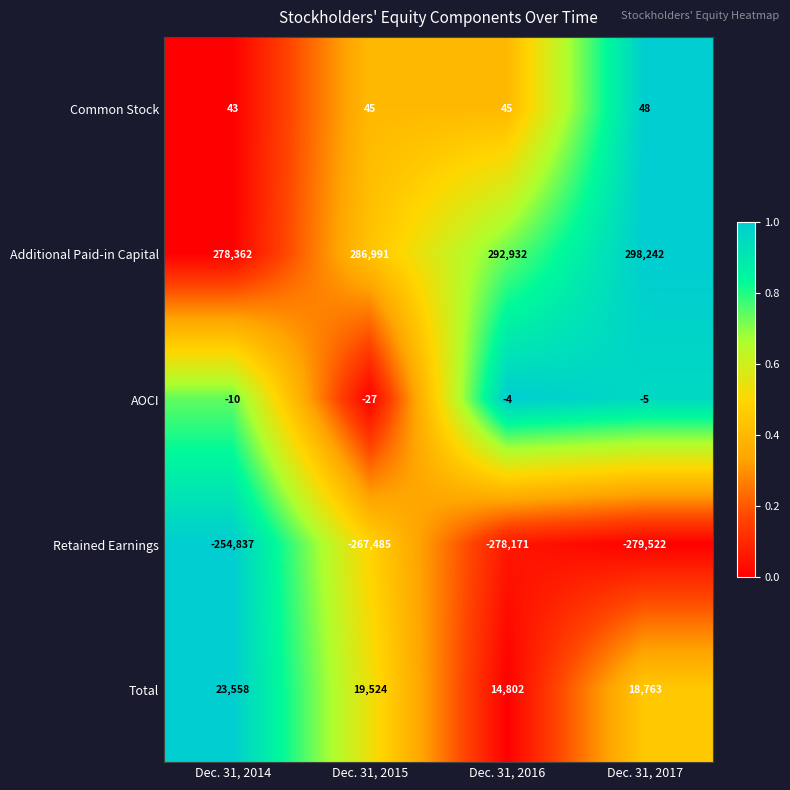

True or false: Retained Earnings has a value of -254837 at Dec. 31, 2014.

True